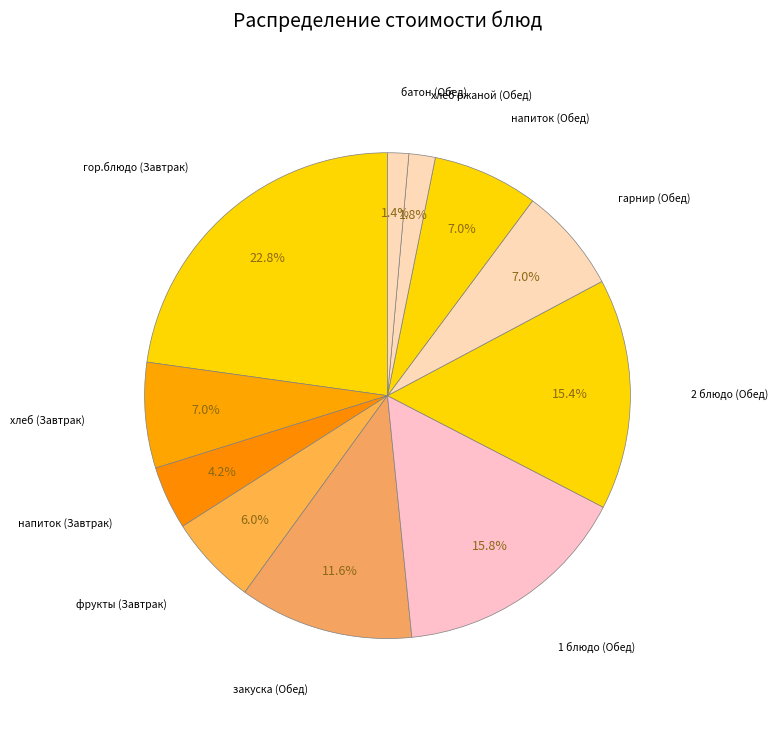

How many slices are in this pie chart?

11